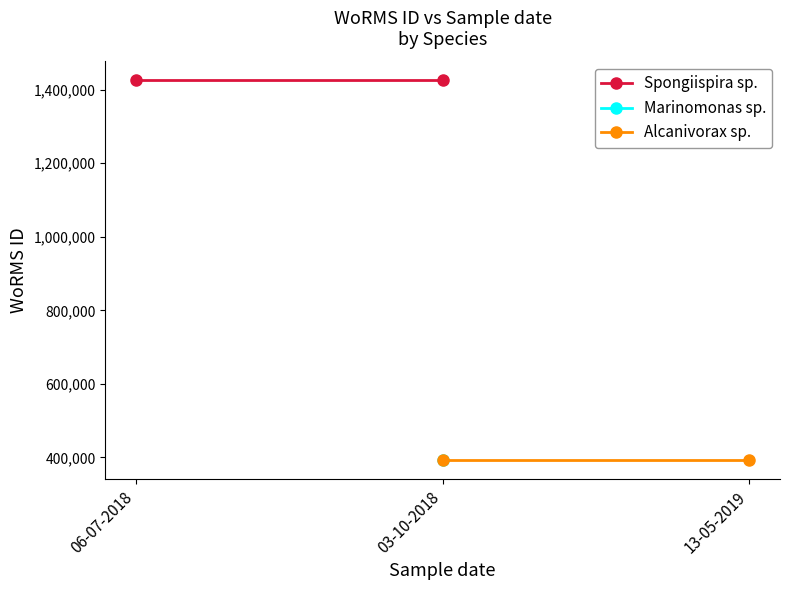

List the series in order of their peak value, highest first.

Spongiispira sp., Alcanivorax sp.